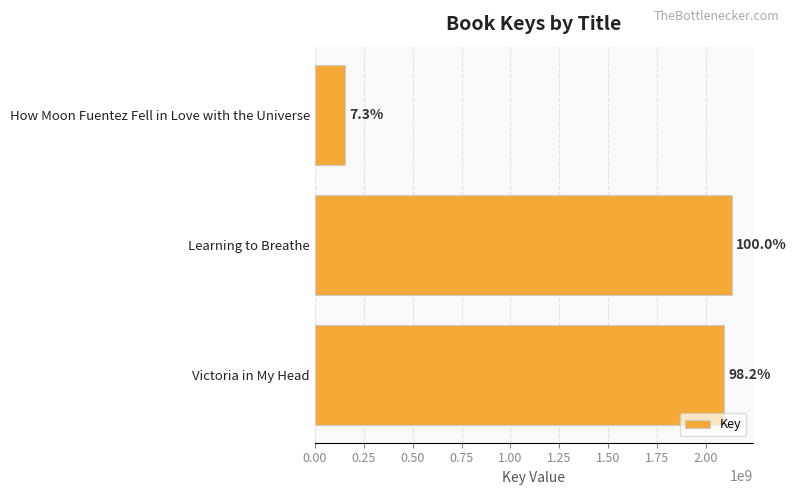

Does the chart contain any negative values?

No